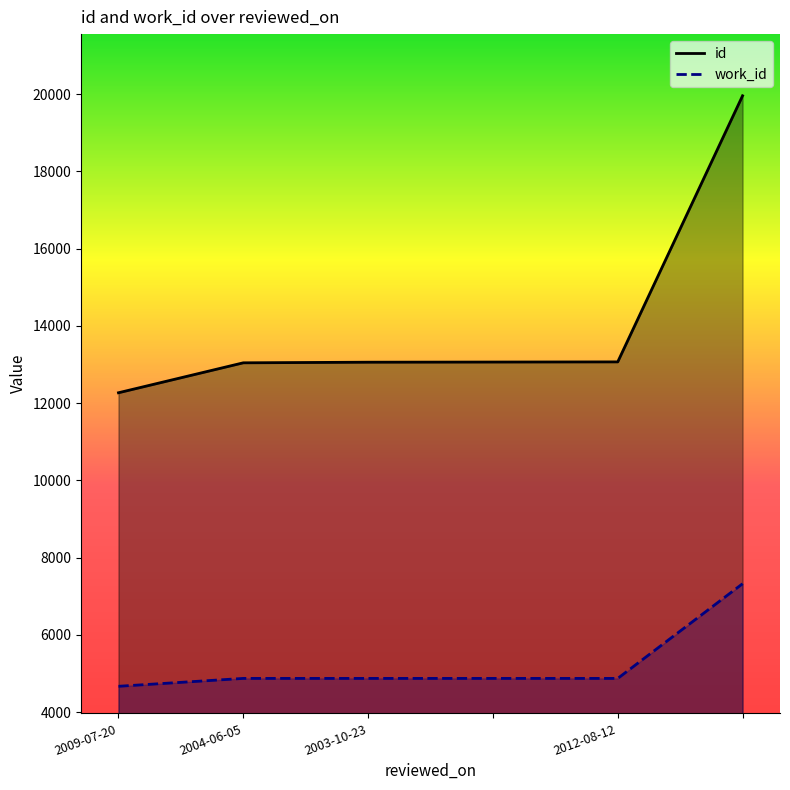

Reading left to right, list all the values displayed in this chart.

id: 12268	13043	13059	13063	13067	19954
work_id: 4671	4875	4875	4875	4875	7325